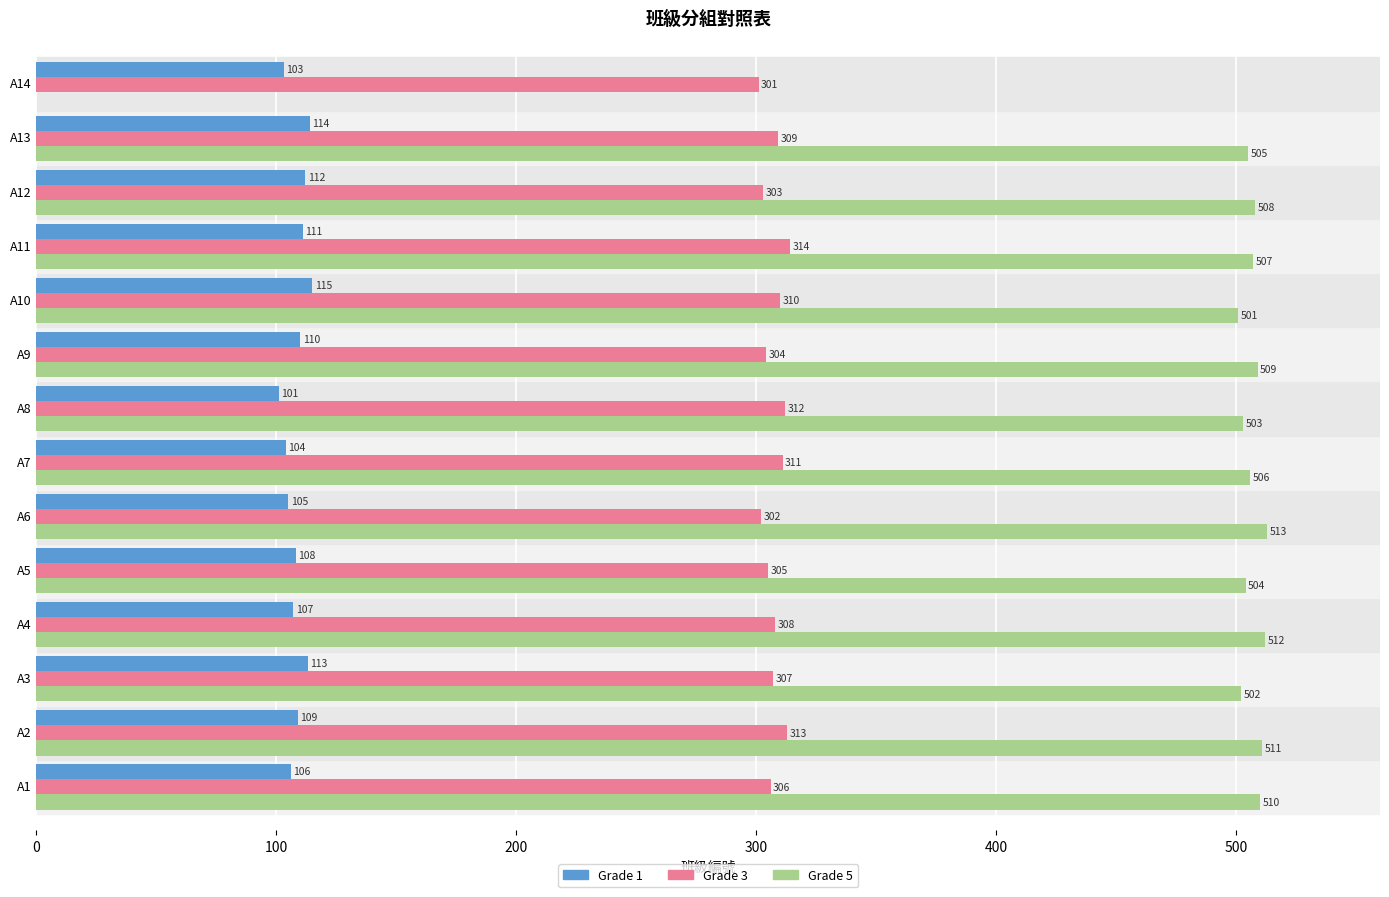

Between A2 and A14, which series saw the biggest shift?

Grade 5